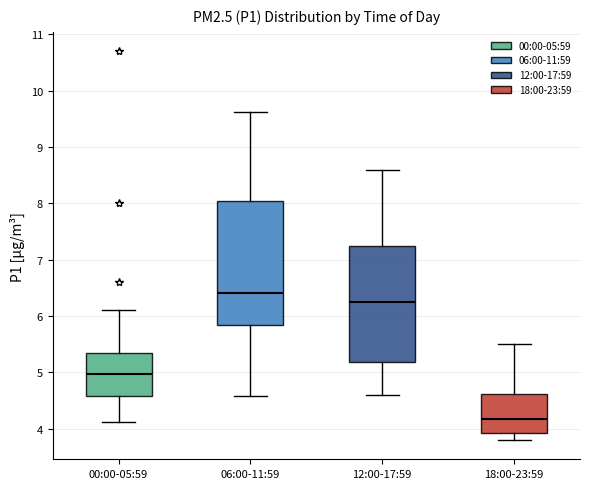

Reading left to right, transcribe this box plot: for each box, give where its median line is, the range the box spans, and where its two whiskers end, as read against the y-axis. The values are not printed on the chart, so give them approximately, as read against the axis.

00:00-05:59: median 5.0, box 4.6 to 5.3, whiskers 4.1 to 6.1
06:00-11:59: median 6.4, box 5.8 to 8.0, whiskers 4.6 to 9.6
12:00-17:59: median 6.3, box 5.2 to 7.3, whiskers 4.6 to 8.6
18:00-23:59: median 4.2, box 3.9 to 4.6, whiskers 3.8 to 5.5